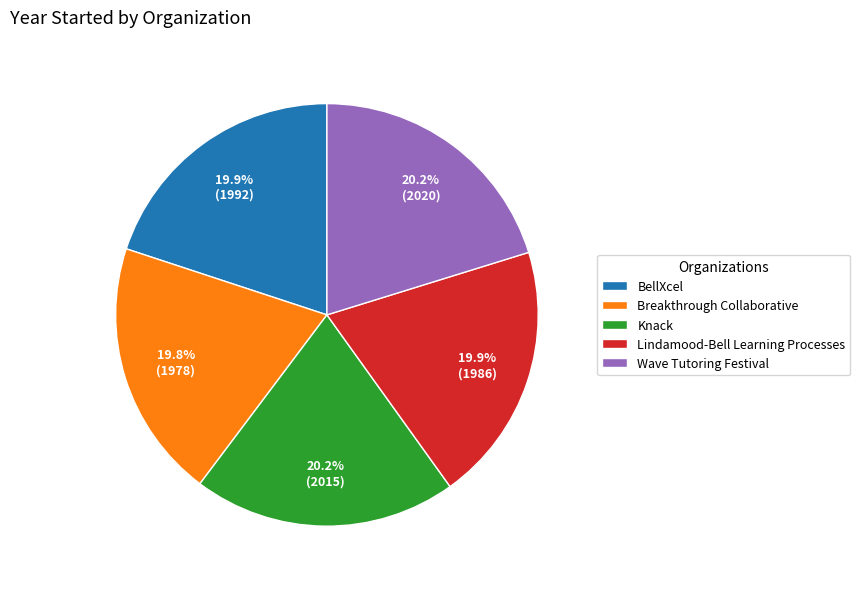

Is Wave Tutoring Festival the majority of the pie?

No